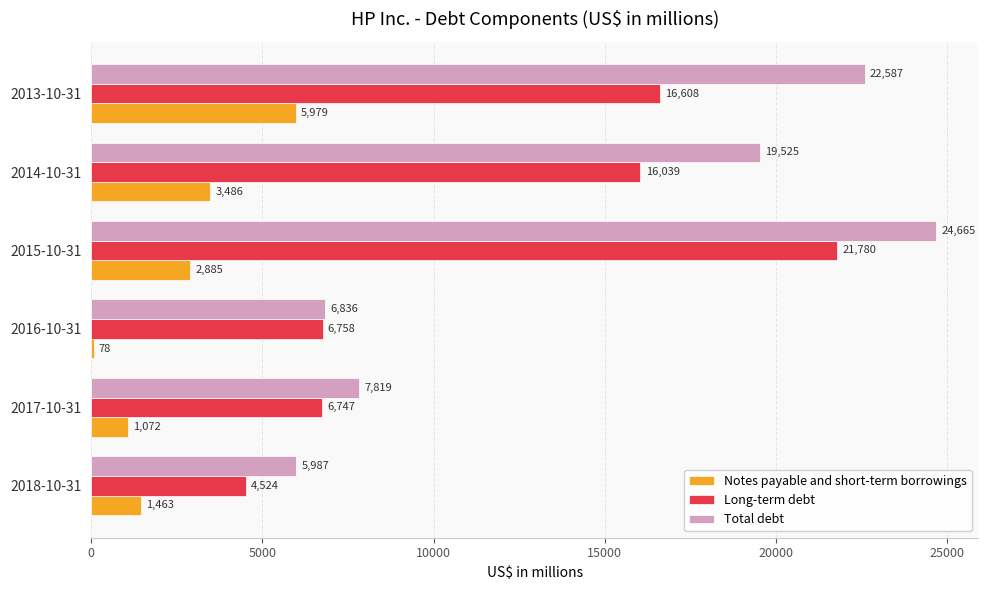

What is the spread (max minus min) of values at 2017-10-31?

6747